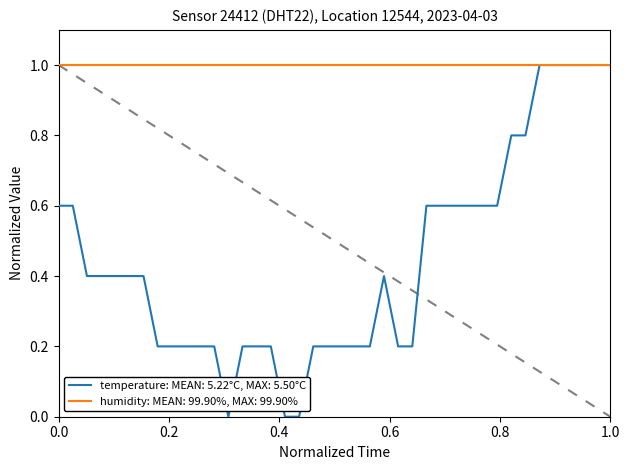

Which series has the widest spread of values?

temperature: MEAN: 5.22°C, MAX: 5.50°C